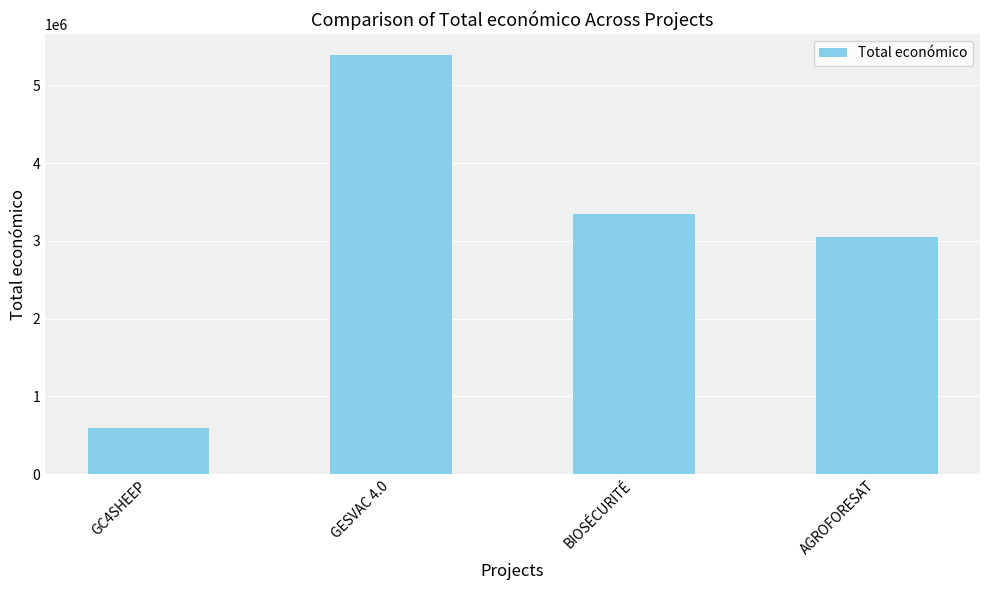

Rank the categories by value from highest to lowest.

GESVAC 4.0, BIOSÉCURITÉ, AGROFORESAT, GC4SHEEP